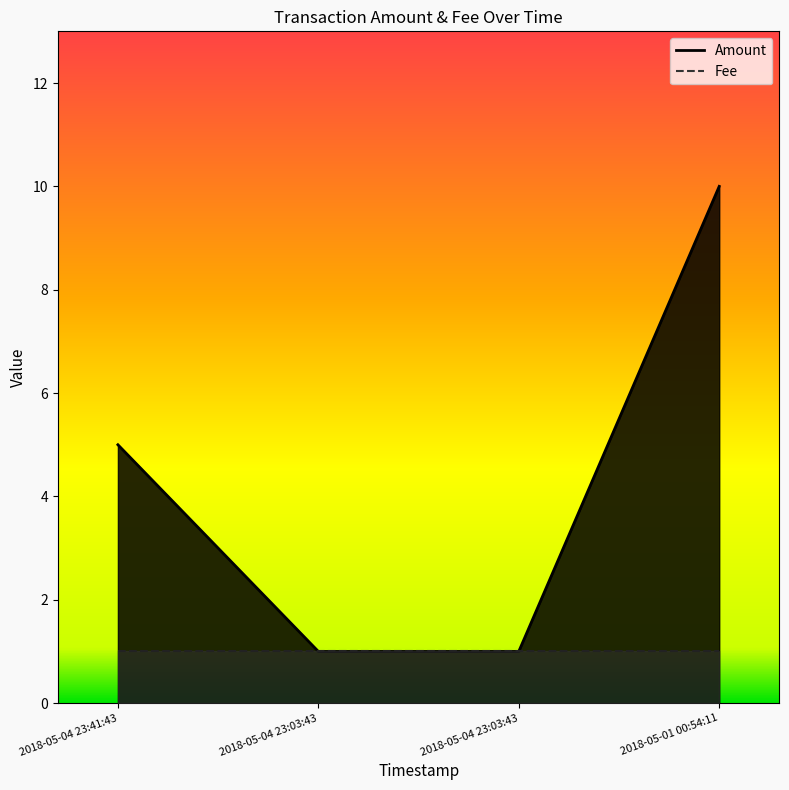

List the labels in order of value, smallest first.

2018-05-04 23:03:43, 2018-05-04 23:03:43, 2018-05-04 23:41:43, 2018-05-01 00:54:11